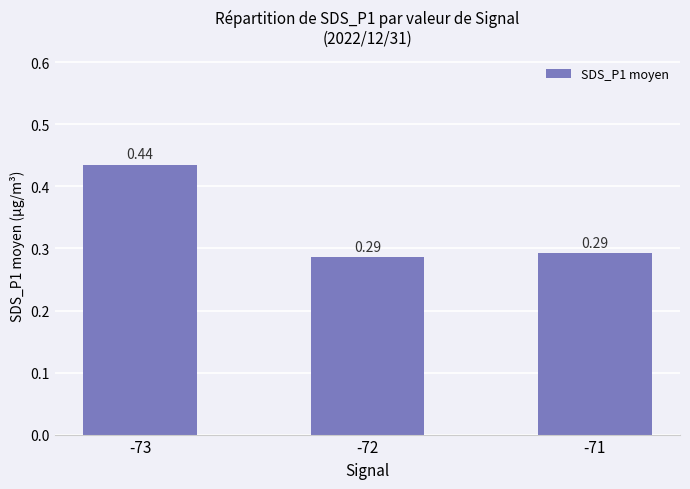

At which label is the value closest to 0?

-72